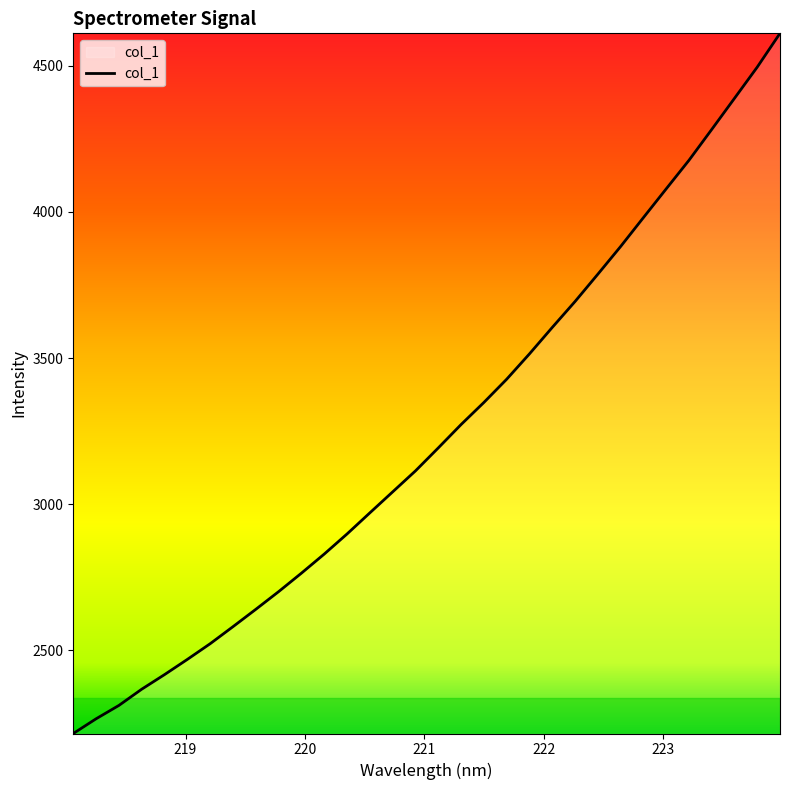

What is the greatest value displayed?

4610.4